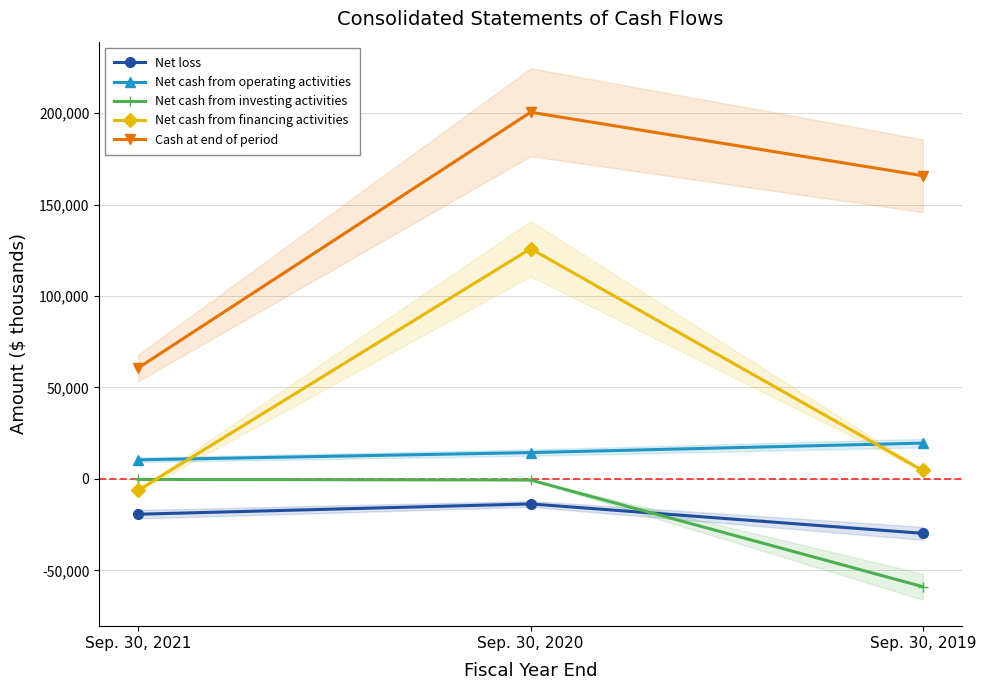

What is the value of the Net loss point at the 3rd from the left?

-29737